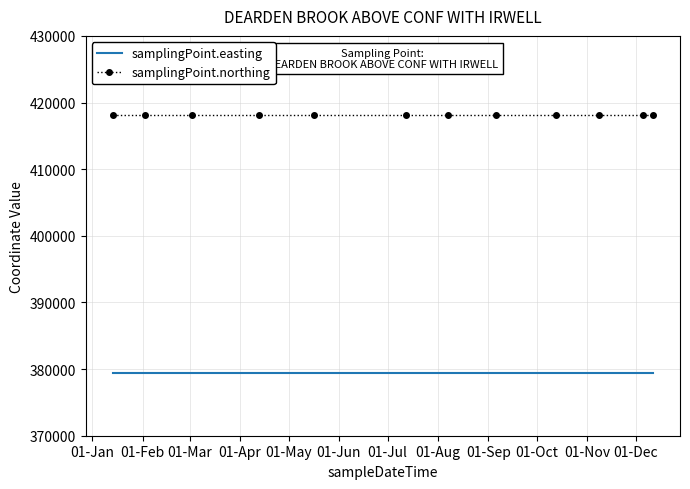

Which series has the largest total across all categories?

samplingPoint.northing